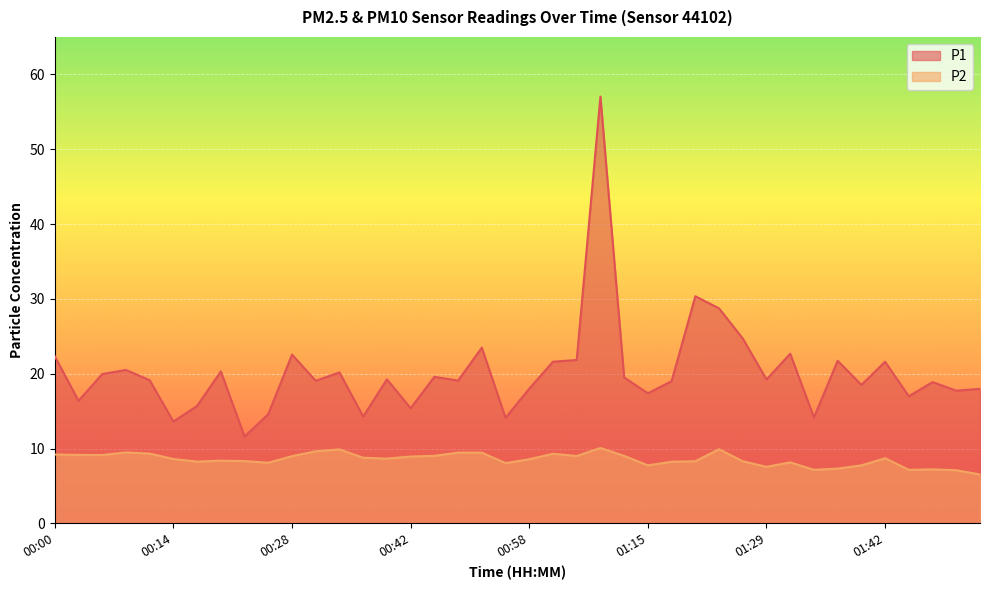

Is the value of P2 at 00:39 greater than the value of P1 at 00:50?

No